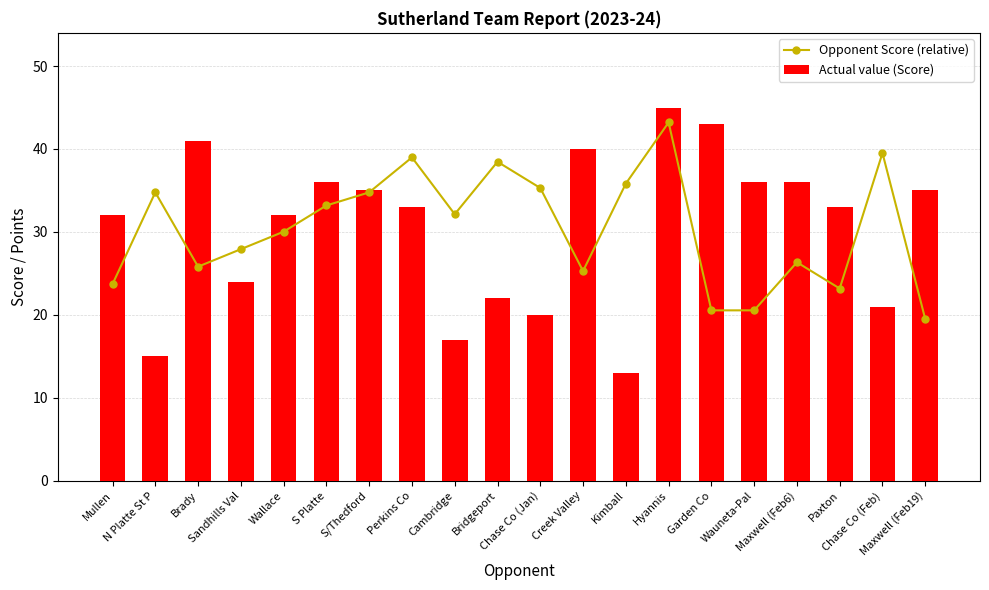

List the labels in order of Actual value (Score) value, smallest first.

Kimball, N Platte St P, Cambridge, Chase Co (Jan), Chase Co (Feb), Bridgeport, Sandhills Val, Mullen, Wallace, Perkins Co, Paxton, S/Thedford, Maxwell (Feb19), S Platte, Wauneta-Pal, Maxwell (Feb6), Creek Valley, Brady, Garden Co, Hyannis